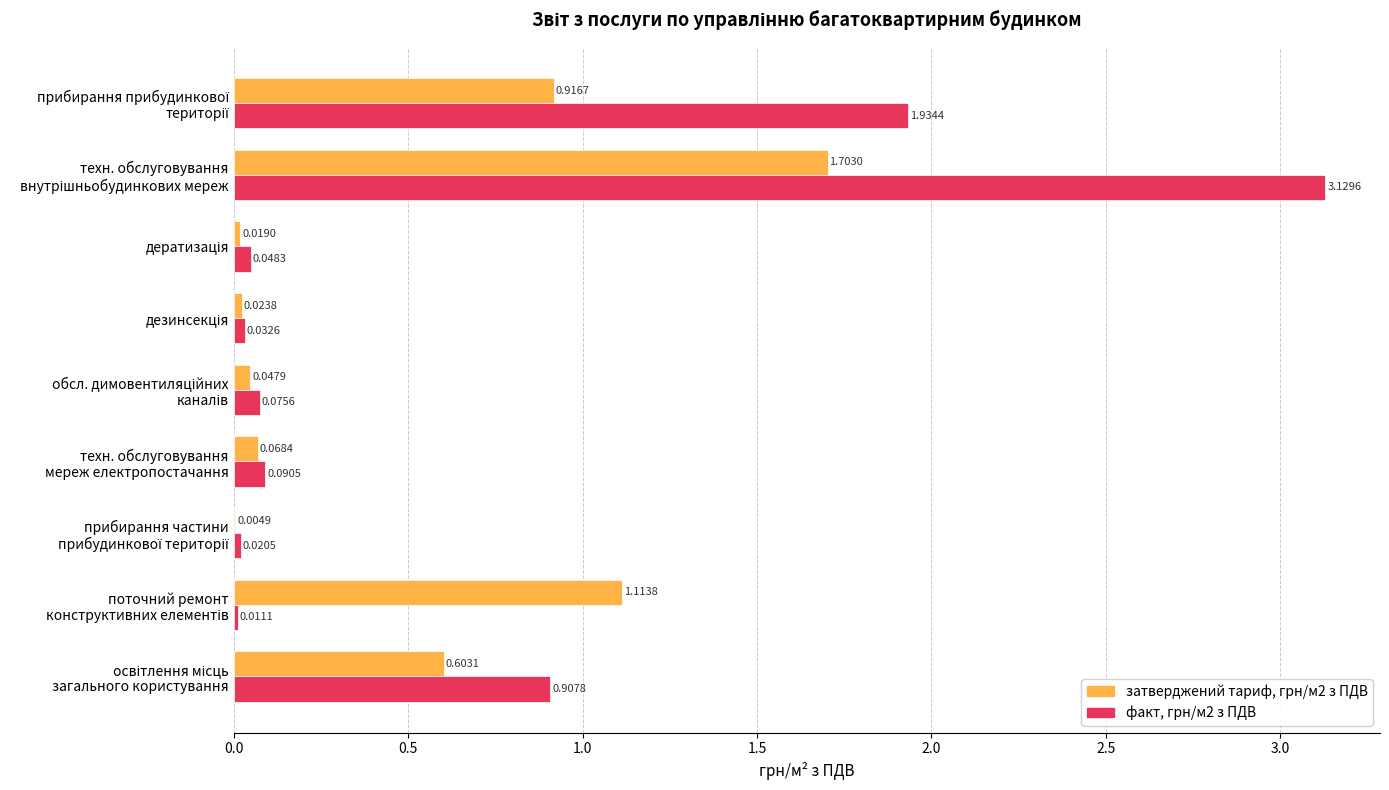

What is the value of the затверджений тариф, грн/м2 з ПДВ bar at the 9th from the left?

0.6